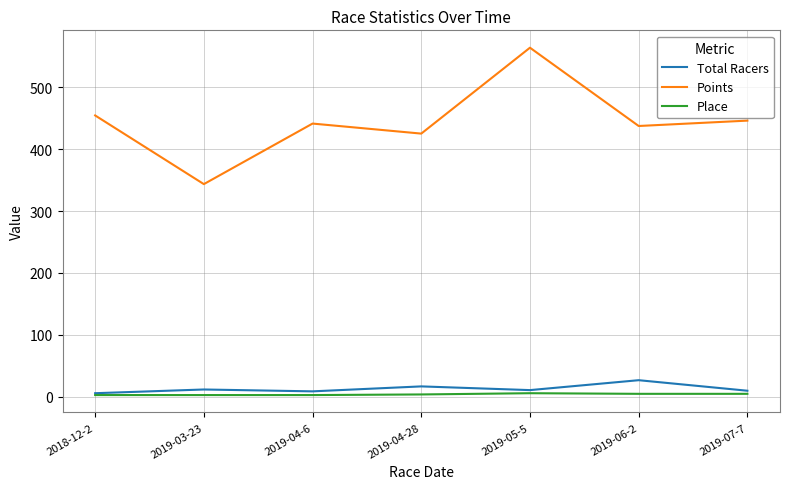

At which label does Points reach its peak?

2019-05-5